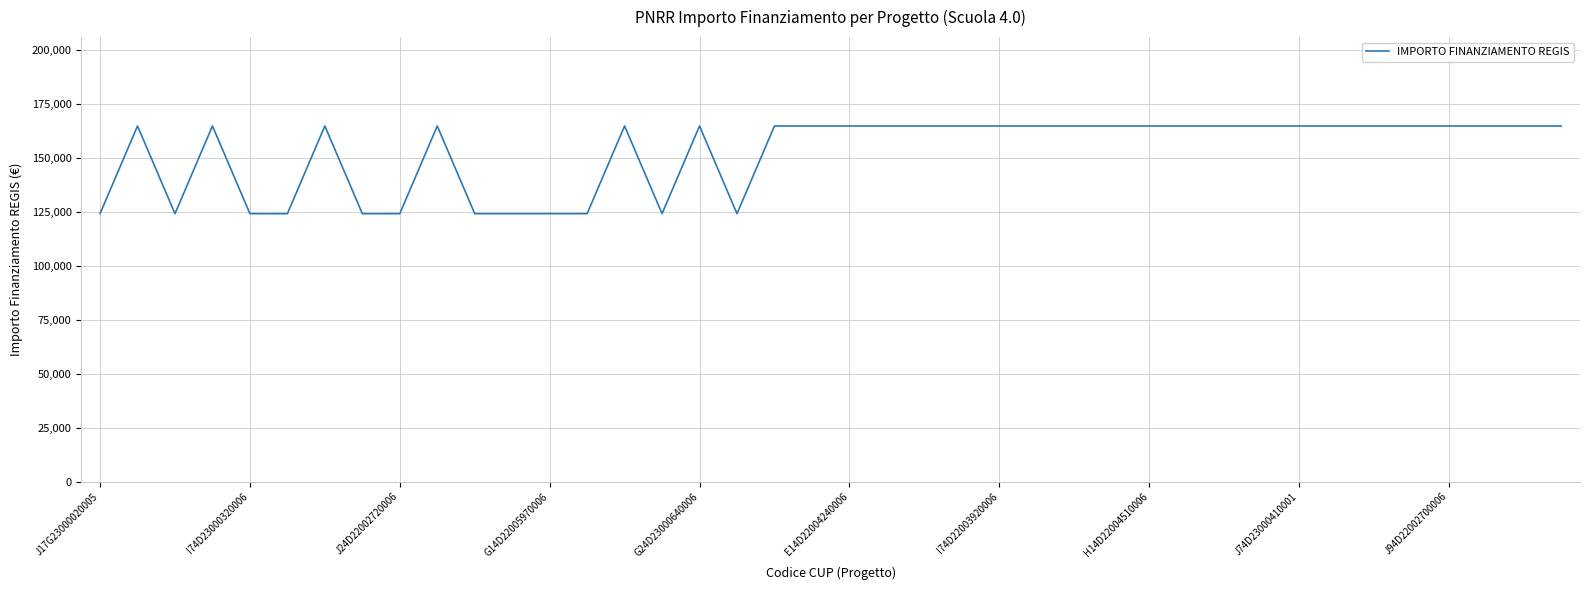

What is the maximum value shown in the chart?

164644.2